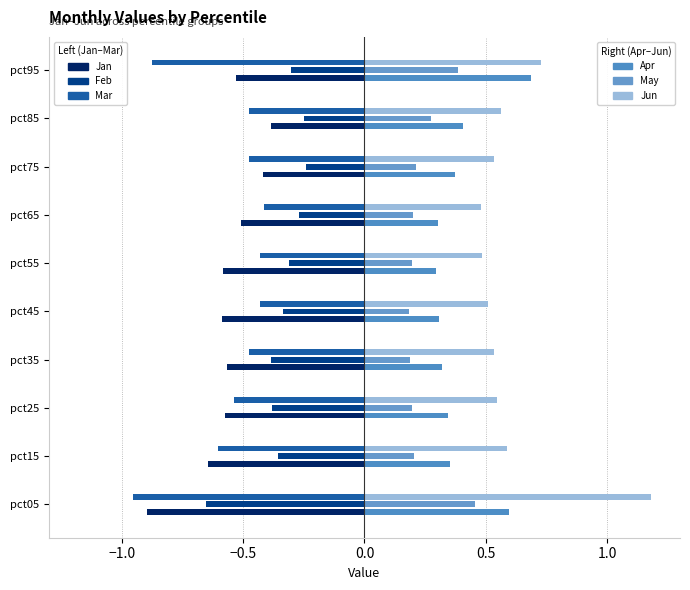

What is the value of the Apr bar at the 4th from the left?

0.3